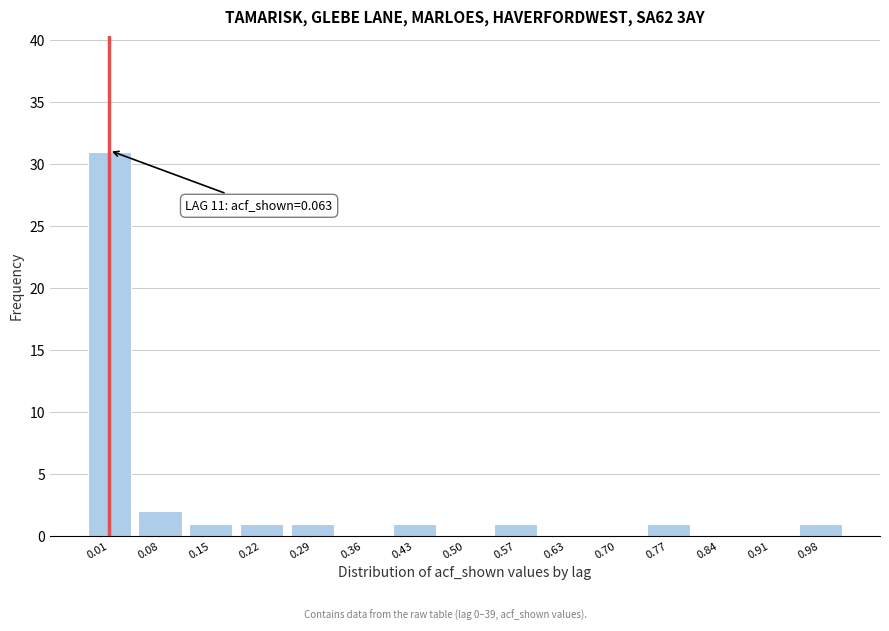

Reading right to left, list all the values displayed in this chart.

0.98=1	0.91=0	0.84=0	0.77=1	0.70=0	0.63=0	0.57=1	0.50=0	0.43=1	0.36=0	0.29=1	0.22=1	0.15=1	0.08=2	0.01=31